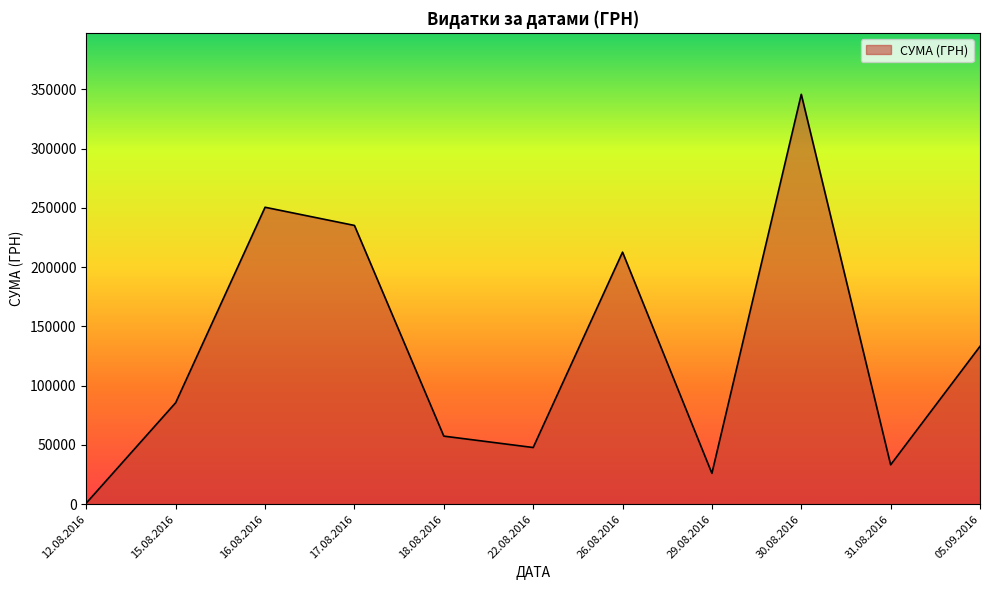

What is the difference between the values at 18.08.2016 and 30.08.2016?

288250.2